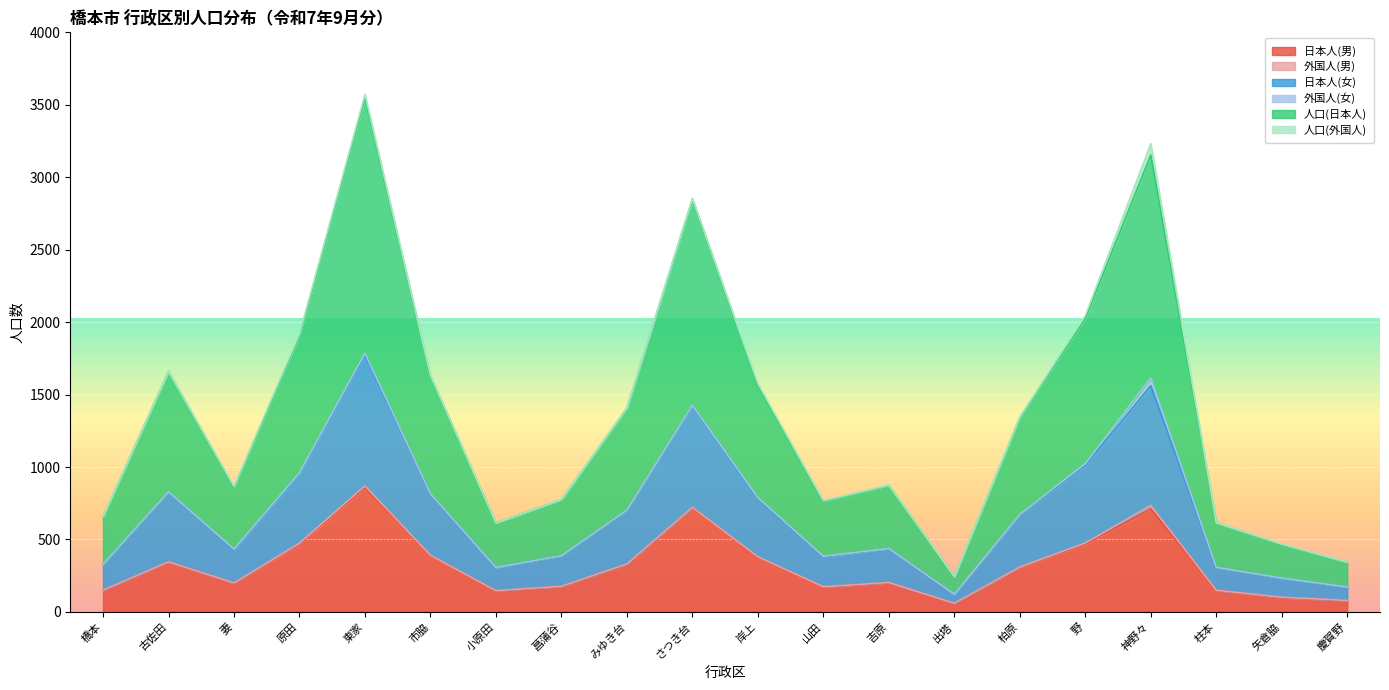

List the labels in order of 人口(日本人) value, largest first.

東家, 神野々, さつき台, 野, 原田, 古佐田, 市脇, 岸上, みゆき台, 柏原, 吉原, 妻, 菖蒲谷, 山田, 橋本, 柱本, 小原田, 矢倉脇, 慶賀野, 出塔